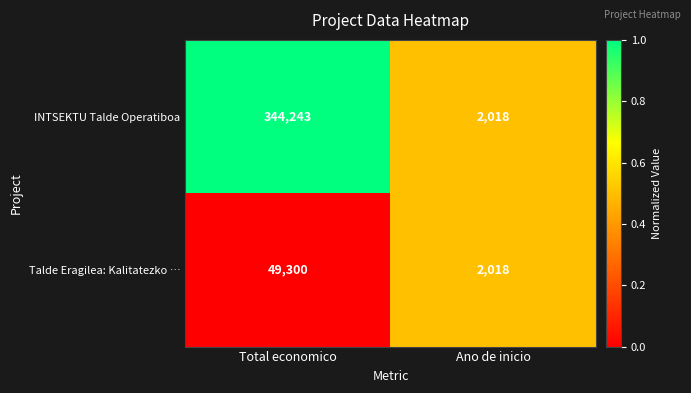

What is the total value across all series at Total economico?

393543